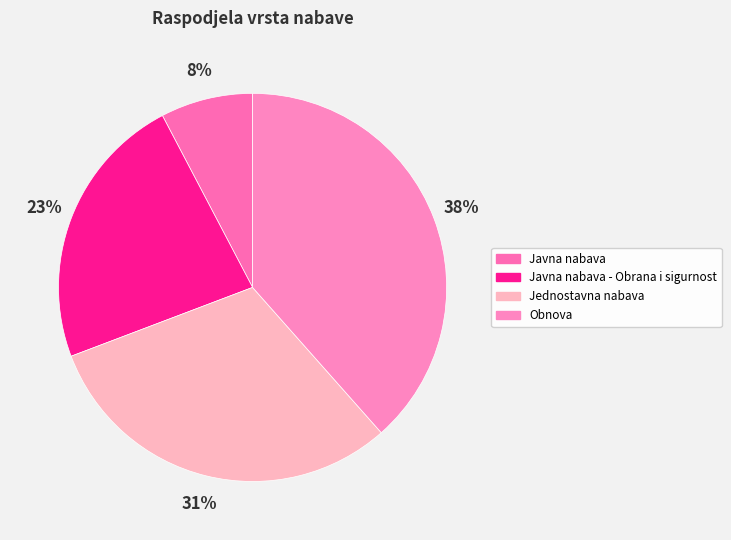

What percentage do Jednostavna nabava and Obnova together represent?

69.2%